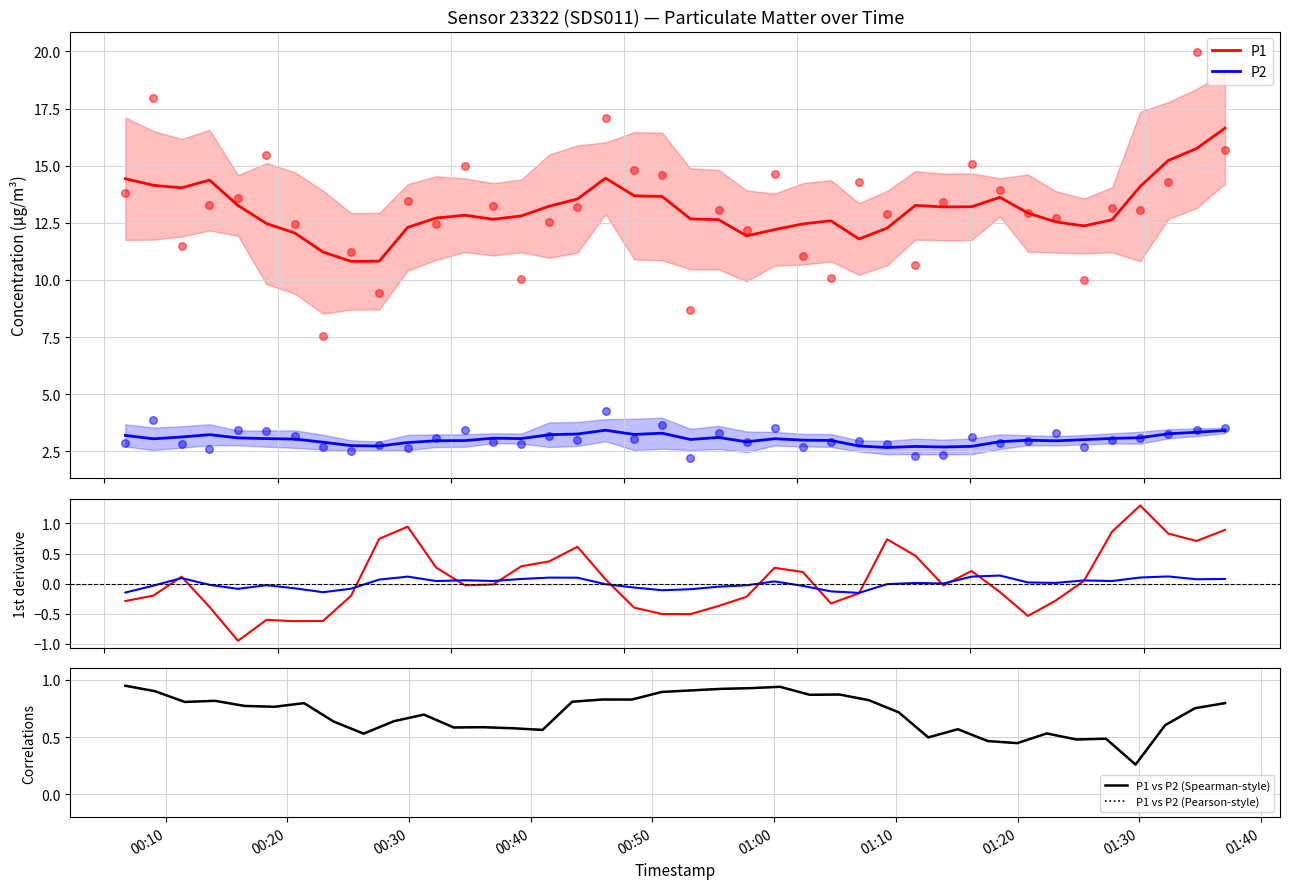

Is the value of P1 vs P2 (Spearman-style) at 23 greater than the value of P1 vs P2 (Pearson-style) at 01:10?

Yes